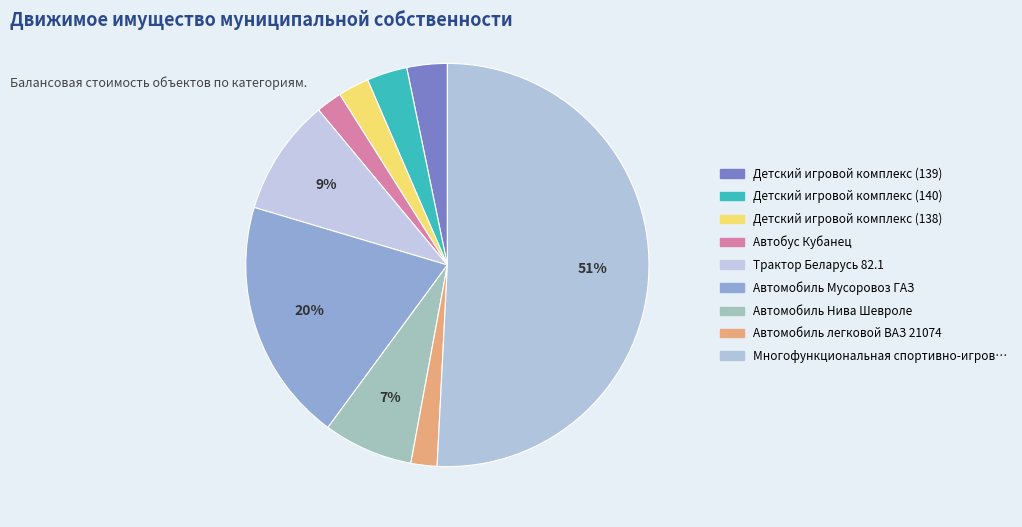

Which category has the biggest portion of the pie?

Многофункциональная спортивно-игровая площадка